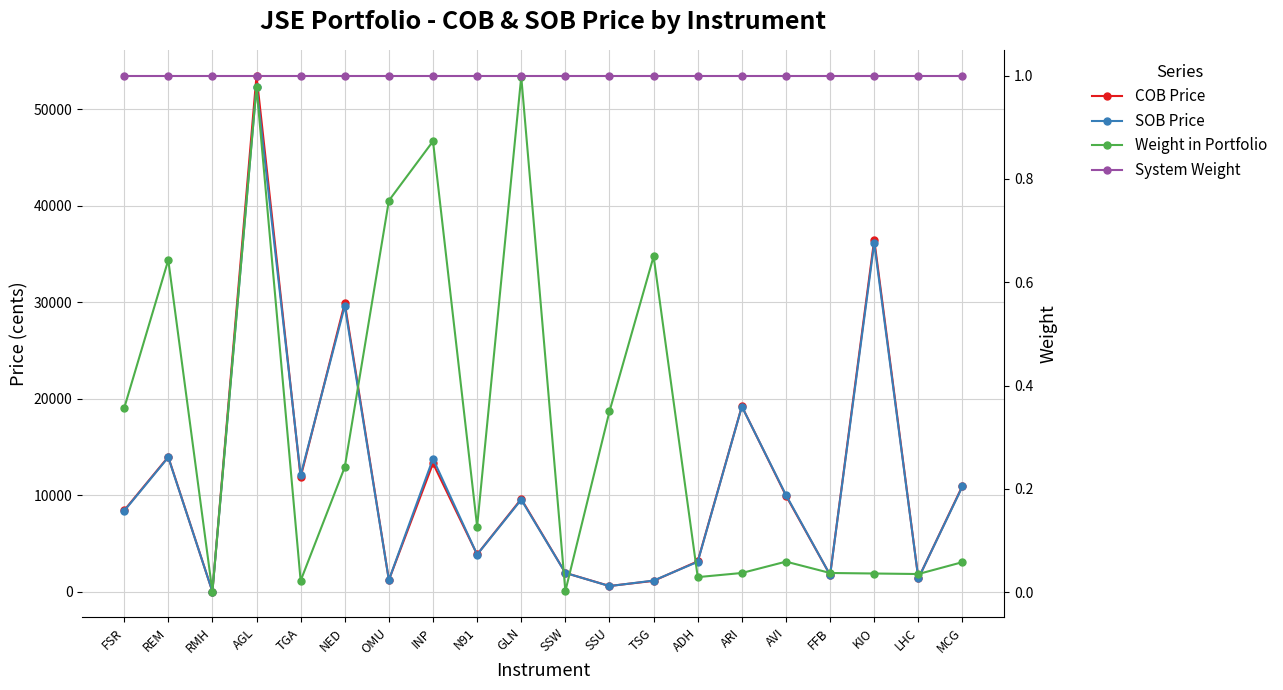

List the labels in order of SOB Price value, largest first.

AGL, KIO, NED, ARI, REM, INP, TGA, MCG, AVI, GLN, FSR, N91, ADH, SSW, FFB, LHC, OMU, TSG, SSU, RMH